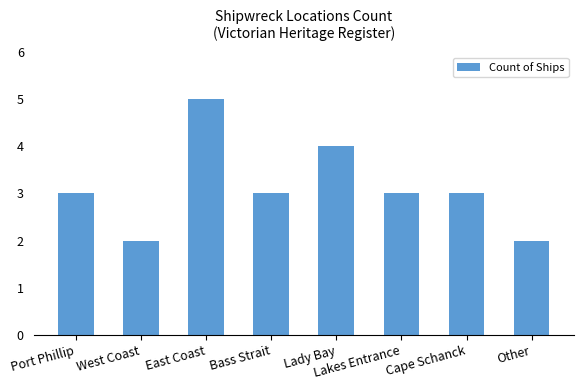

What is the value of the 5th bar from the left?

4